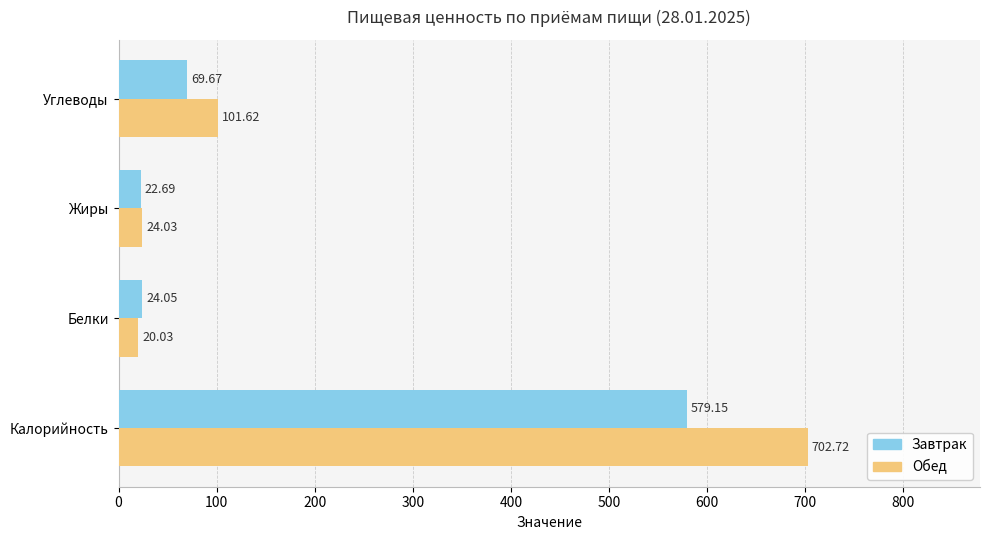

Where is Завтрак nearest to the value 300?

Углеводы